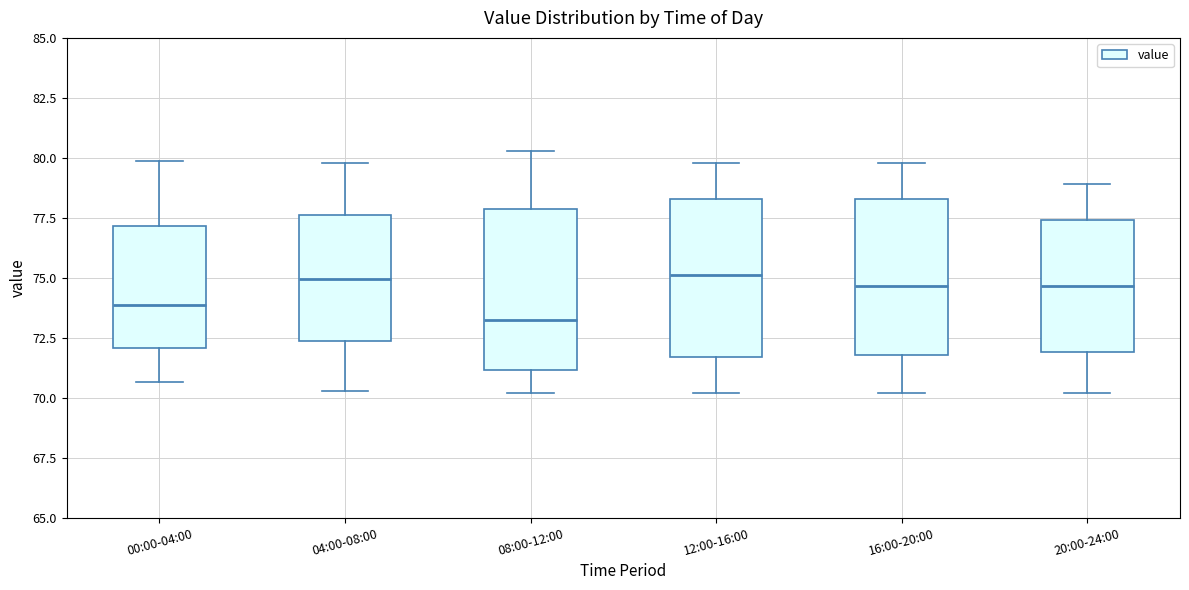

Reading left to right, transcribe this box plot: for each box, give where its median line is, the range the box spans, and where its two whiskers end, as read against the y-axis. The values are not printed on the chart, so give them approximately, as read against the axis.

00:00-04:00: median 74.0, box 72.0 to 77.0, whiskers 70.5 to 80.0
04:00-08:00: median 75.0, box 72.5 to 77.5, whiskers 70.5 to 80.0
08:00-12:00: median 73.5, box 71.0 to 78.0, whiskers 70.0 to 80.5
12:00-16:00: median 75.0, box 71.5 to 78.5, whiskers 70.0 to 80.0
16:00-20:00: median 74.5, box 72.0 to 78.5, whiskers 70.0 to 80.0
20:00-24:00: median 74.5, box 72.0 to 77.5, whiskers 70.0 to 79.0